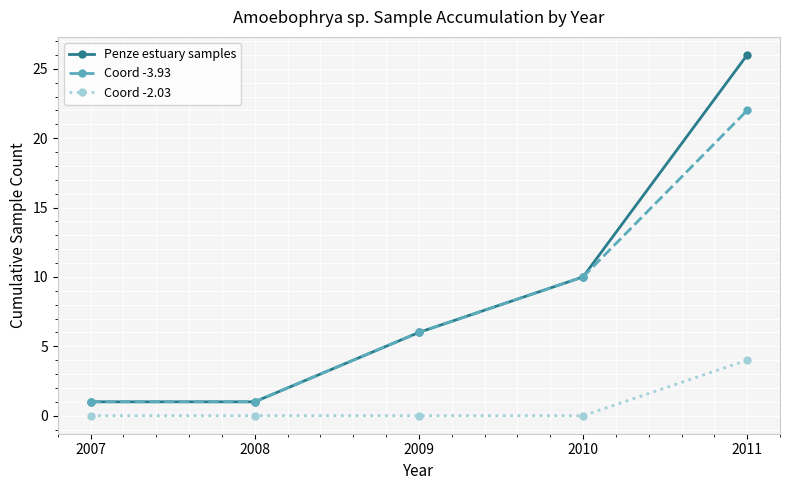

Does the chart have visible grid lines?

Yes